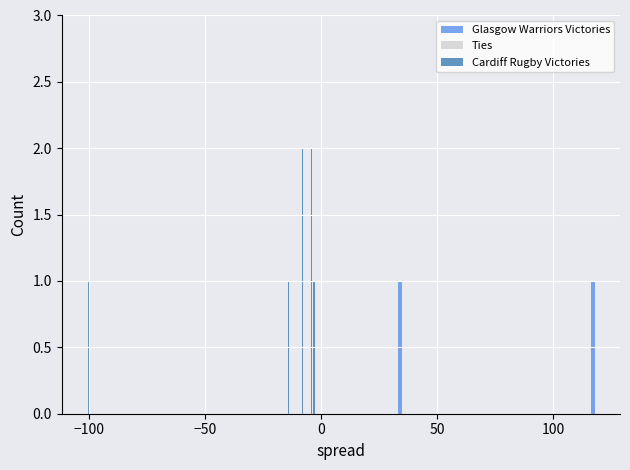

What are all the series names shown in the legend?

Glasgow Warriors Victories, Ties, Cardiff Rugby Victories